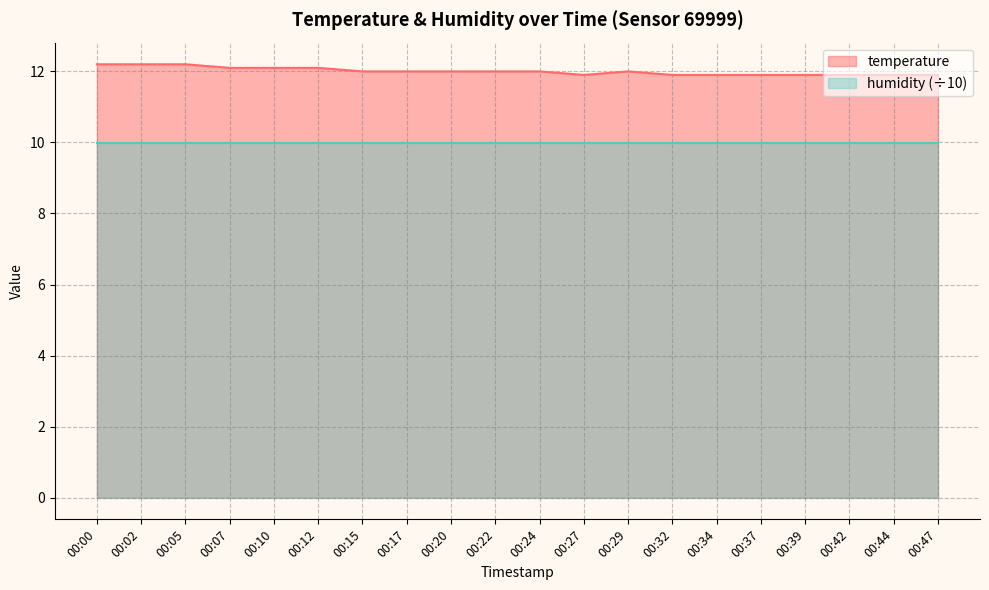

At which category does the chart reach its minimum across all series?

00:27